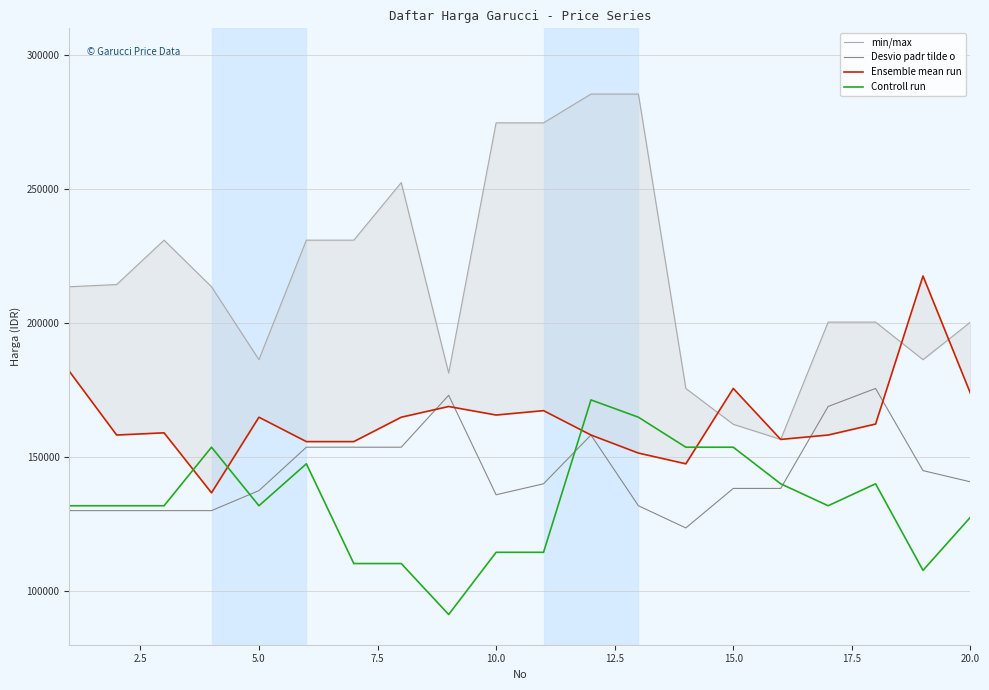

What is the difference between the maximum and minimum values in the Controll run series?

80080